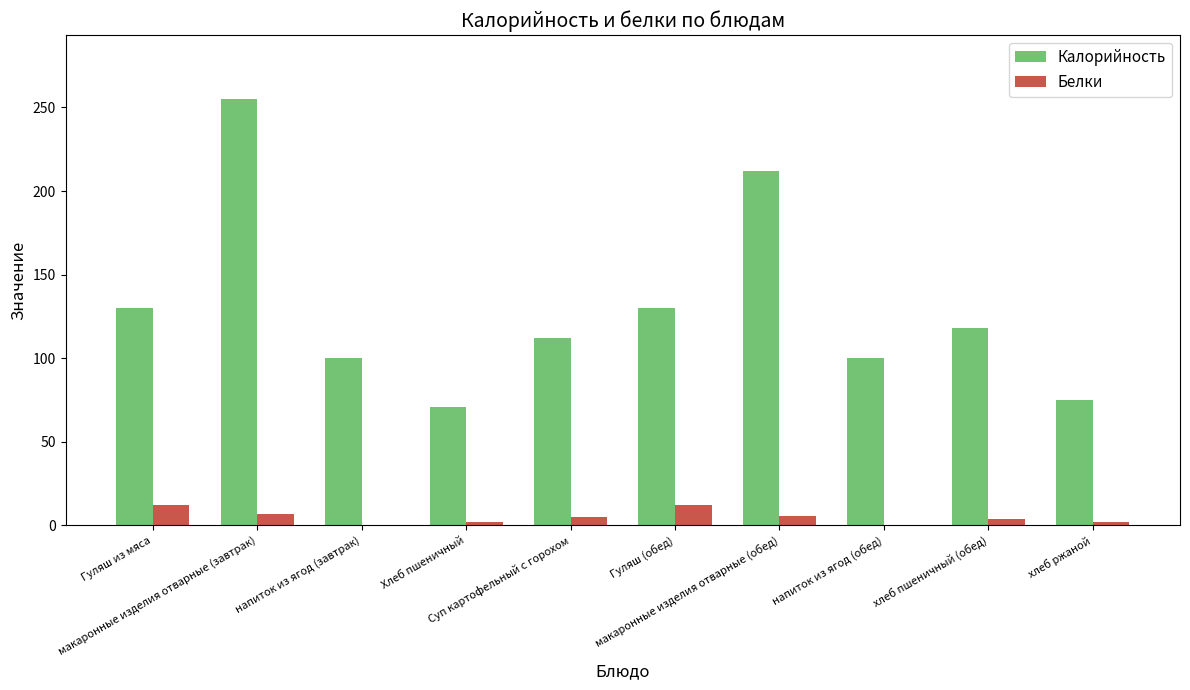

What is the highest value of the Белки series?

12.5